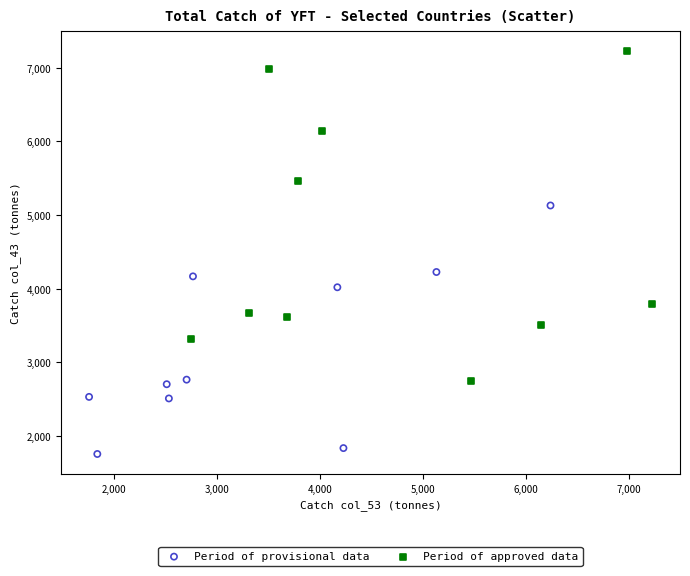

Which series reaches the minimum Y coordinate?

Period of provisional data